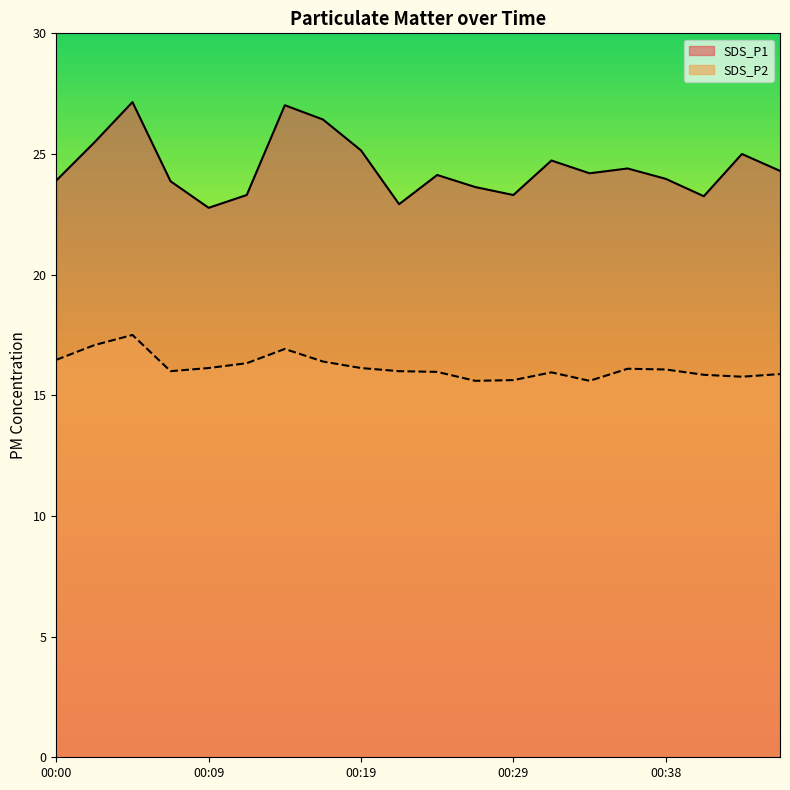

Which series changed the most between 00:07 and 00:17?

SDS_P1